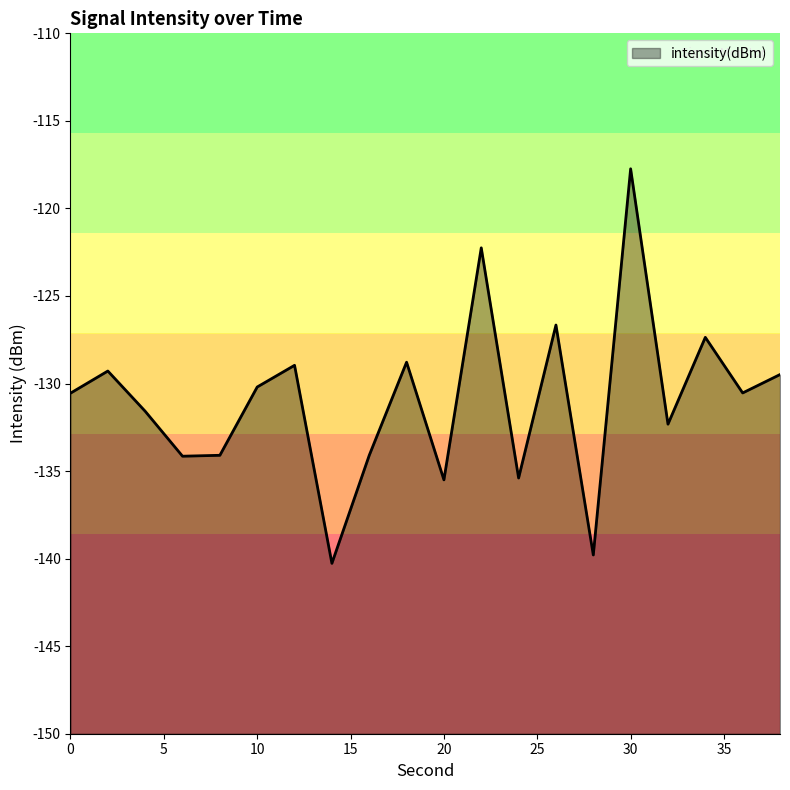

List the labels in order of value, largest first.

30, 22, 26, 34, 18, 12, 2, 38, 10, 36, 0, 4, 32, 8, 16, 6, 24, 20, 28, 14